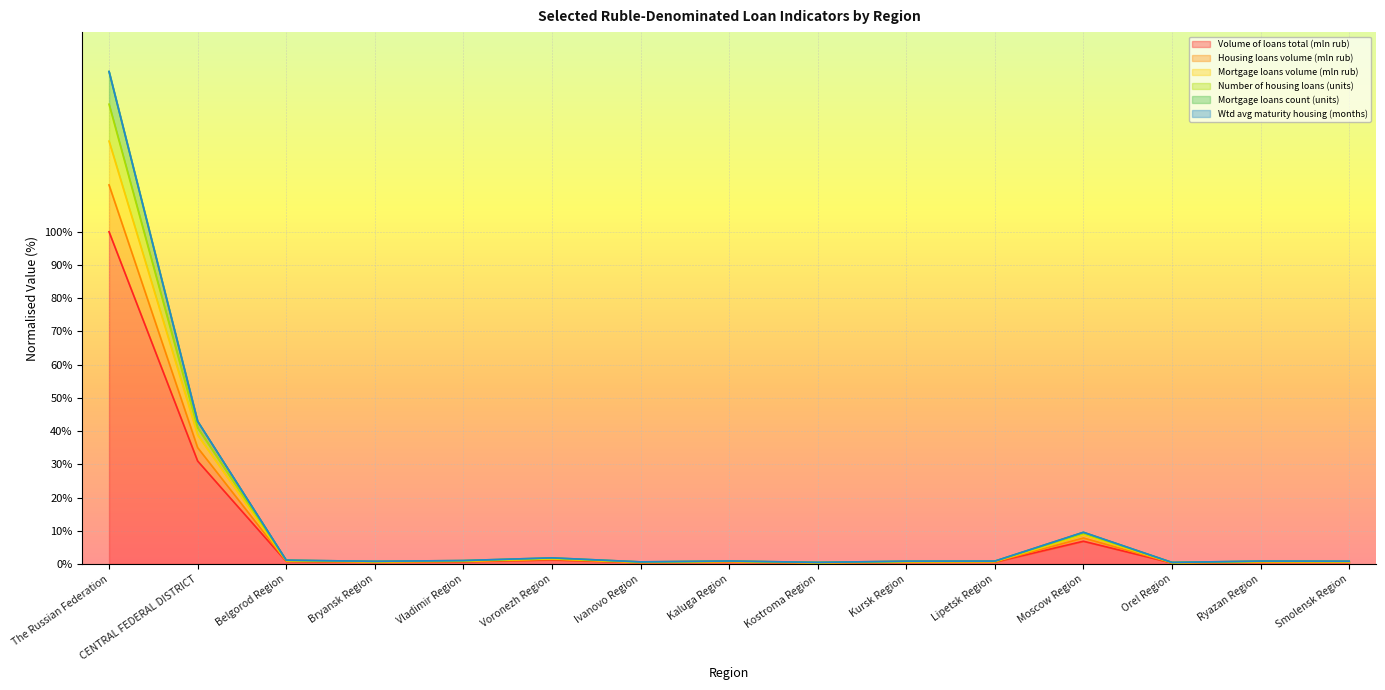

At which category is the sum across all series the highest?

The Russian Federation